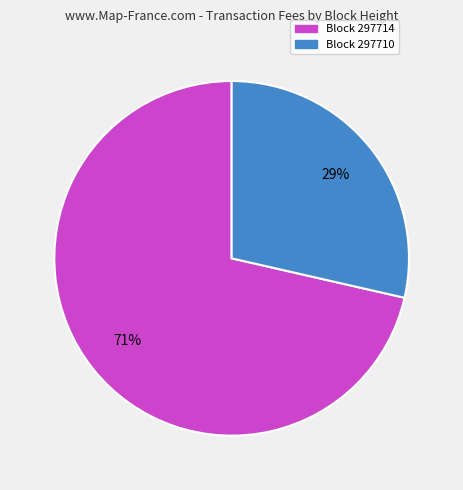

Count the number of slices in the pie.

2